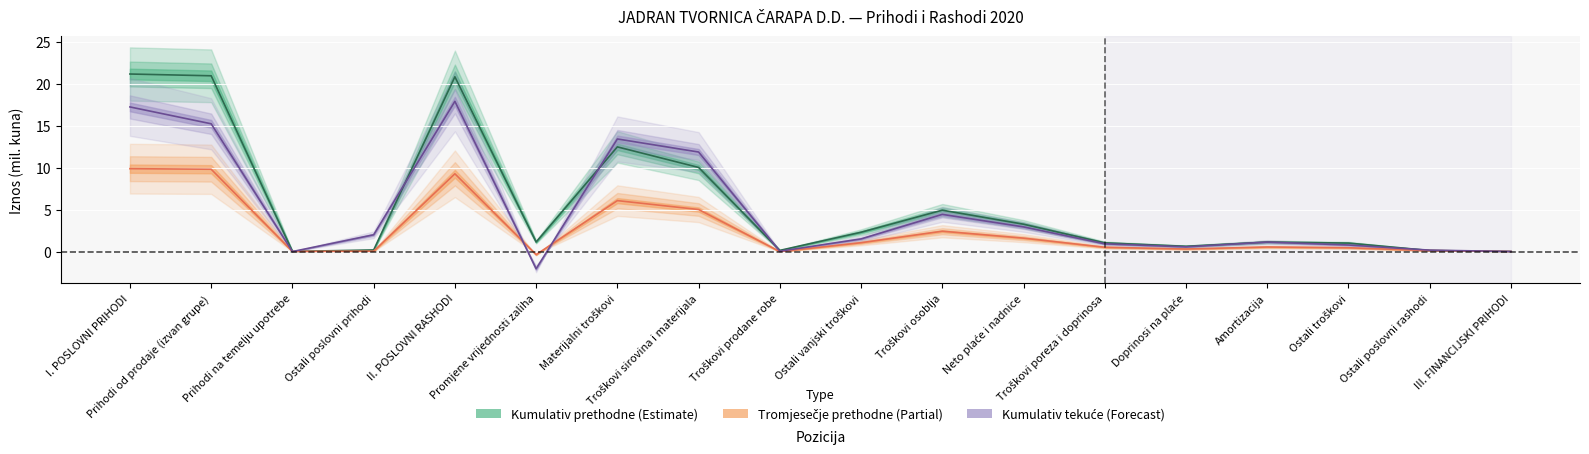

How many categories are shown in the chart?

18